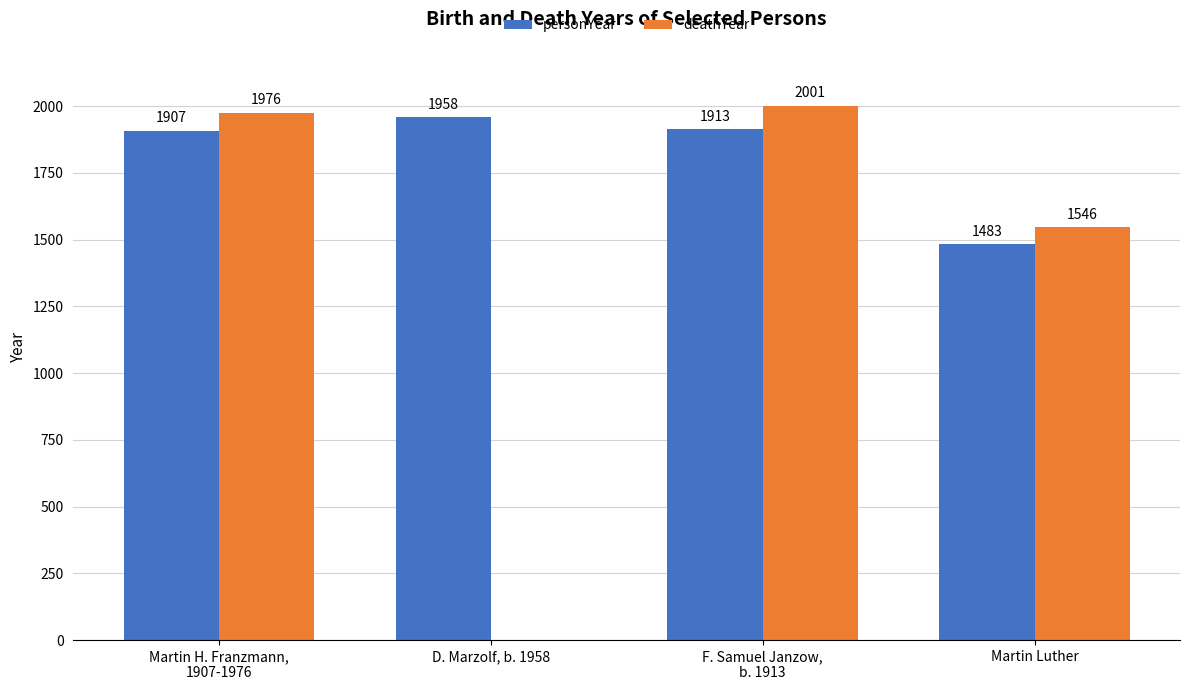

What is the sum of all personYear values?

7261